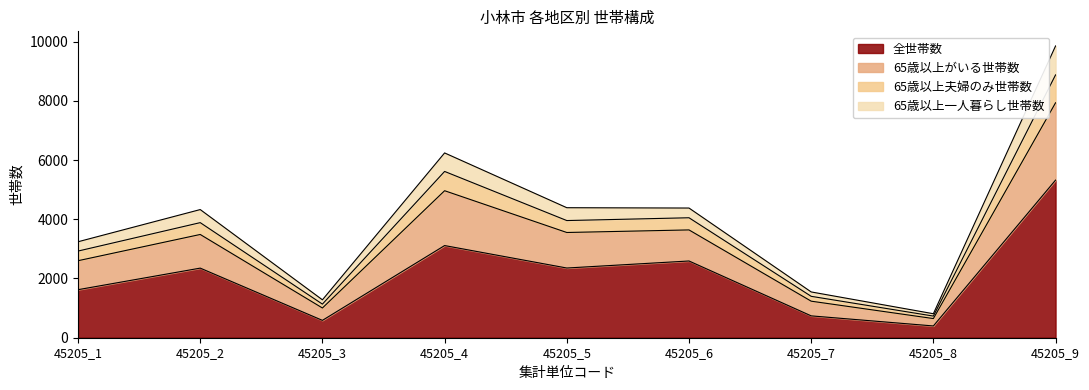

At which label does 全世帯数 reach its peak?

45205_9